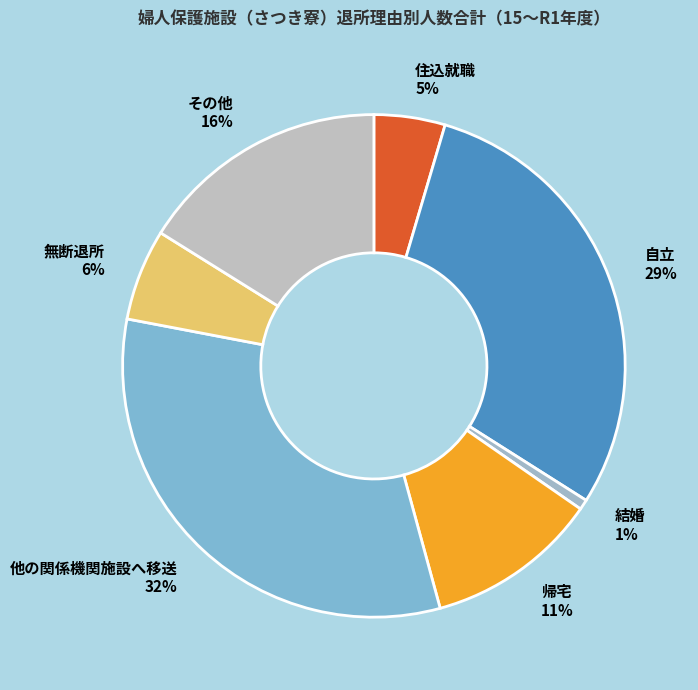

Do 帰宅 and 他の関係機関施設へ移送 together represent more than half of the pie?

No